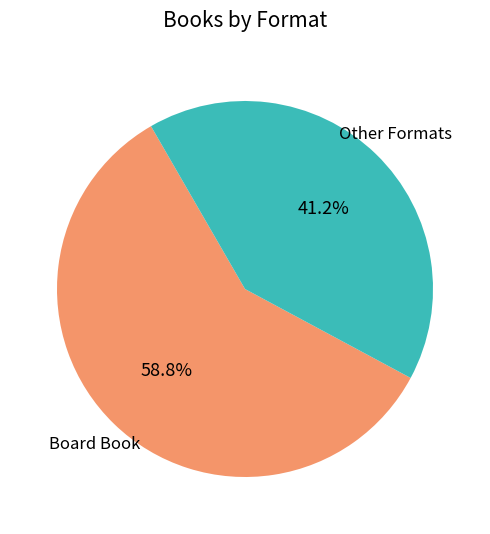

How many segments does this pie chart have?

2